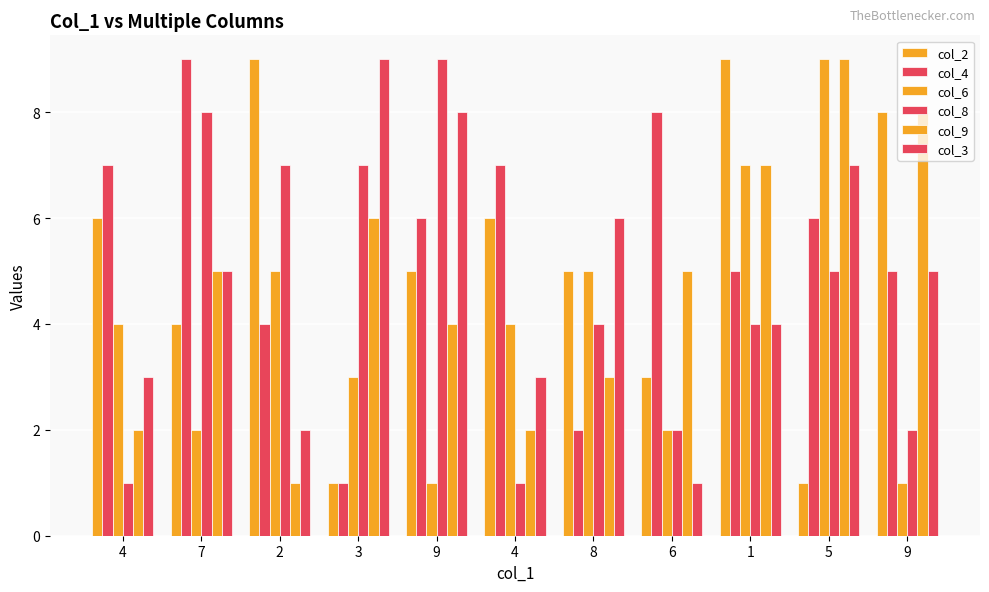

How many bars are there in total?

66